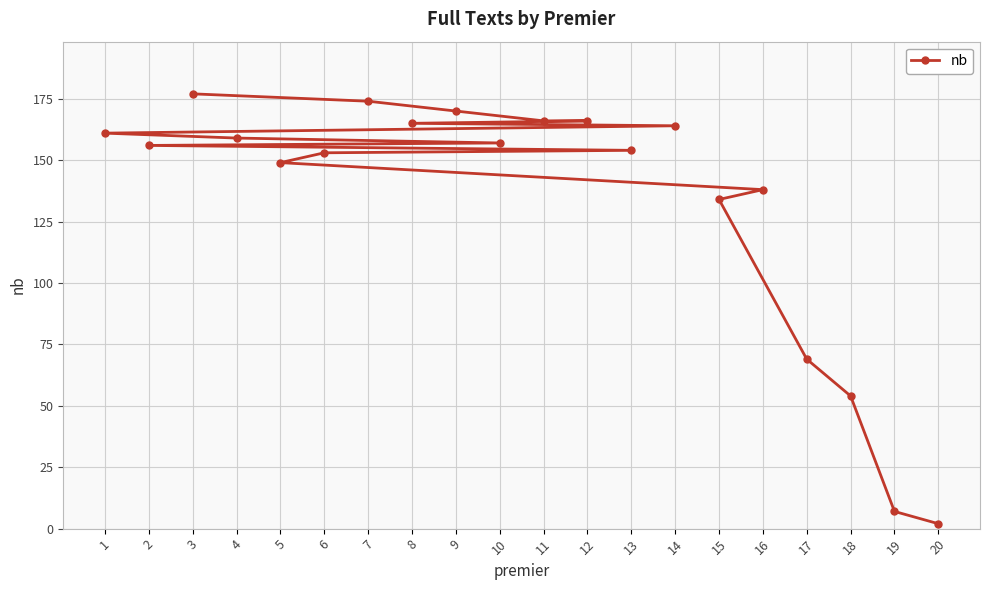

What is the smallest value displayed?

2